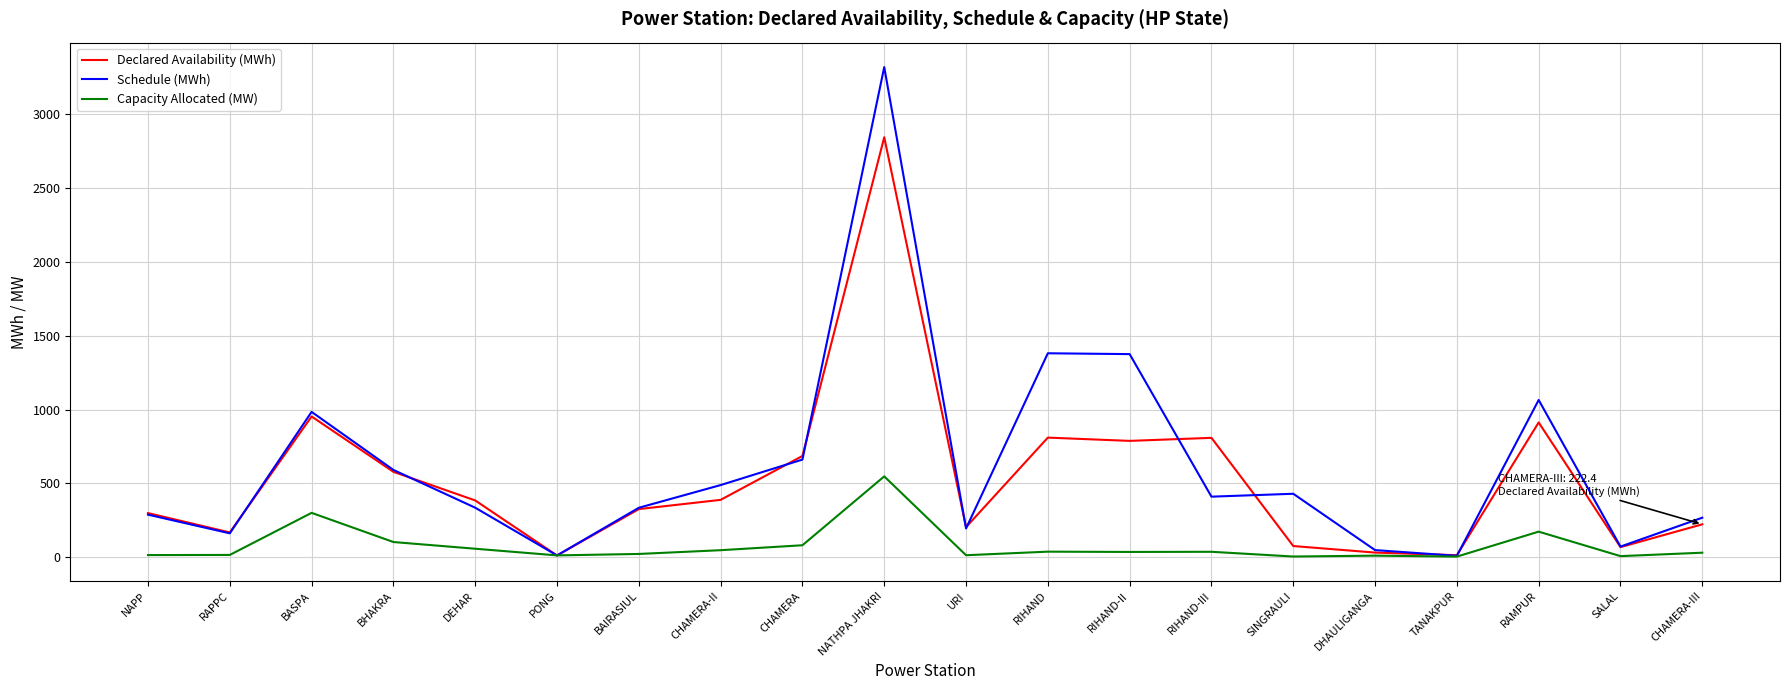

Which series has the largest total across all categories?

Schedule (MWh)